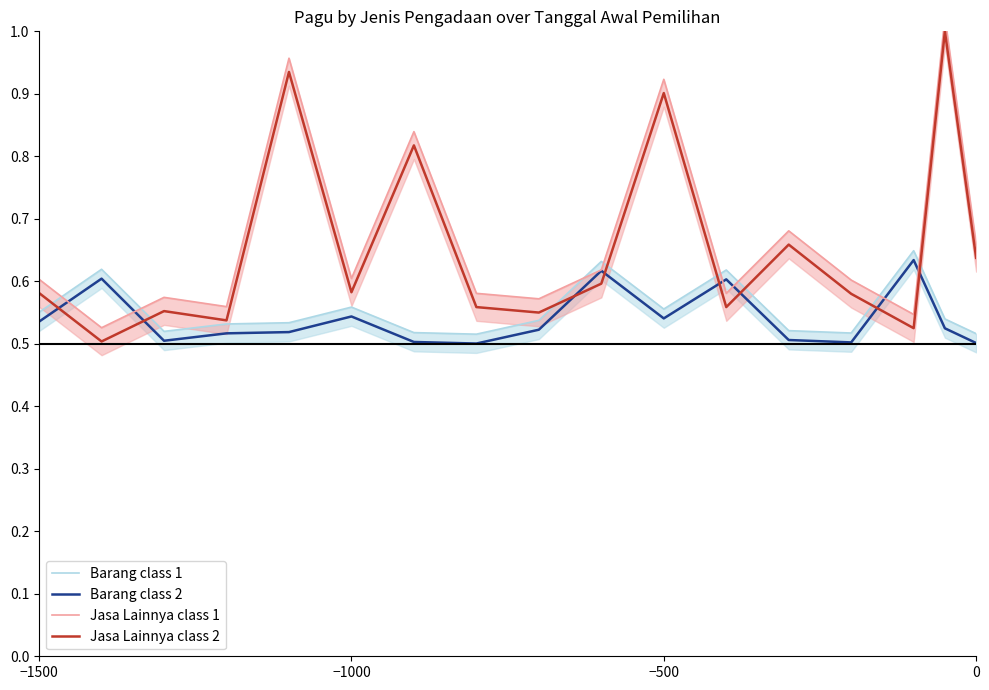

True or false: Barang class 2 has a value of 0.3 at −500.

False